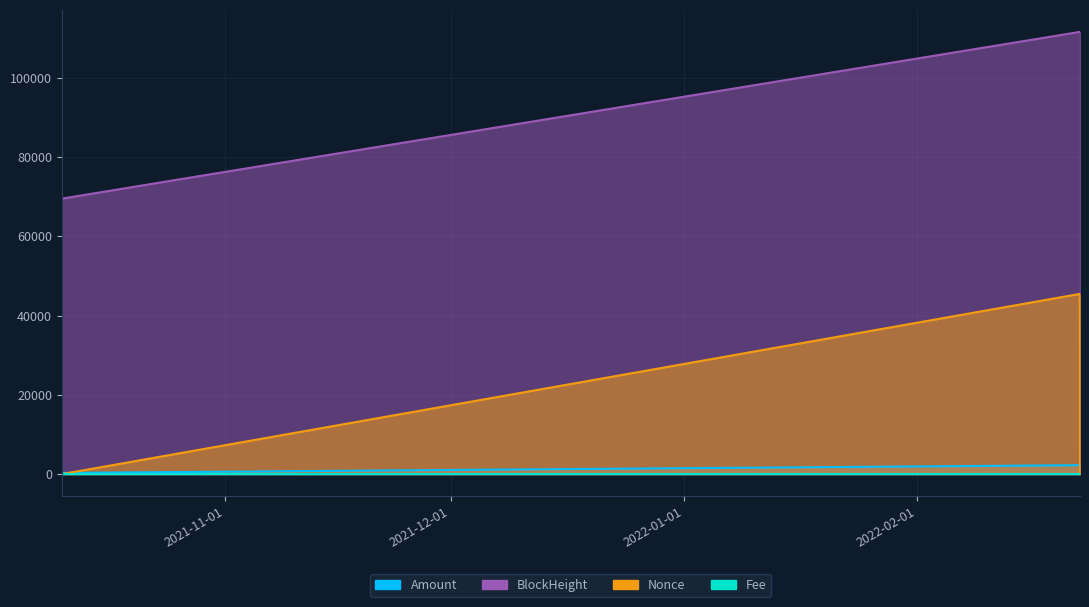

What is the minimum value for Amount?

299.0